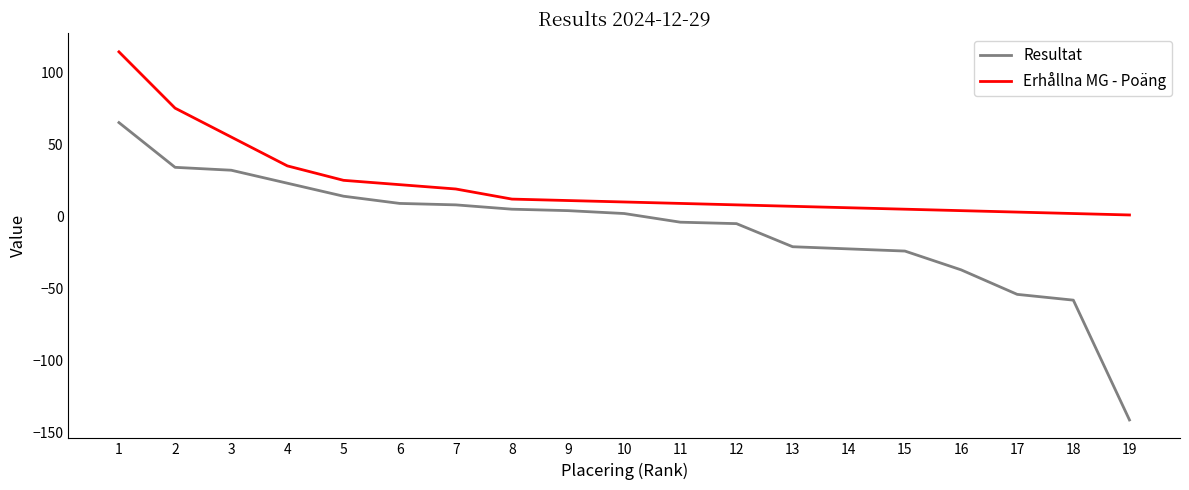

What is the difference between the Resultat values at 1 and 2?

31